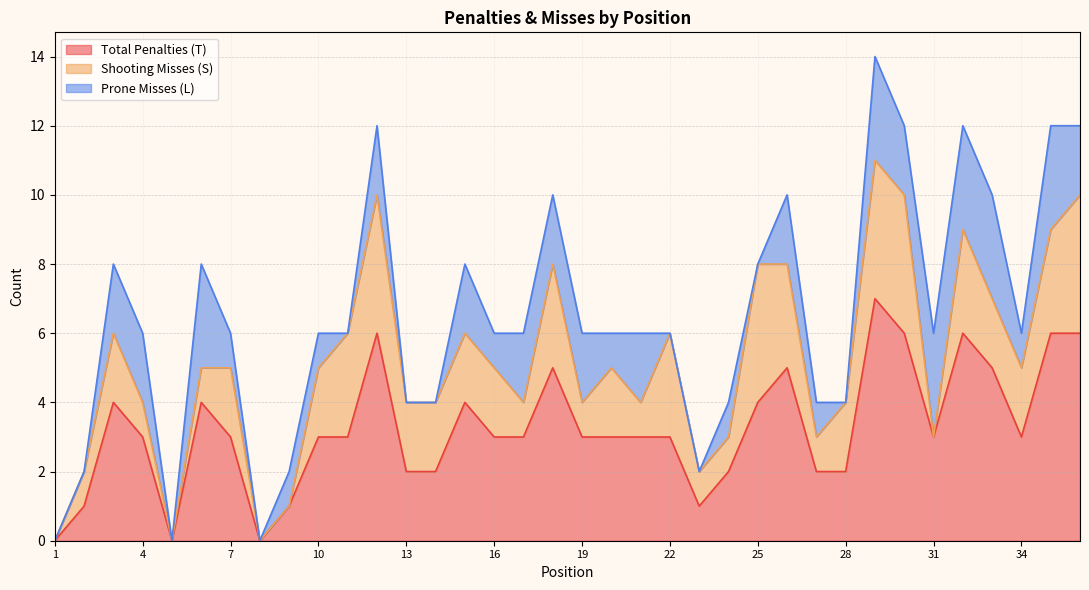

The value of Shooting Misses (S) at 17 is 1. True or false?

True